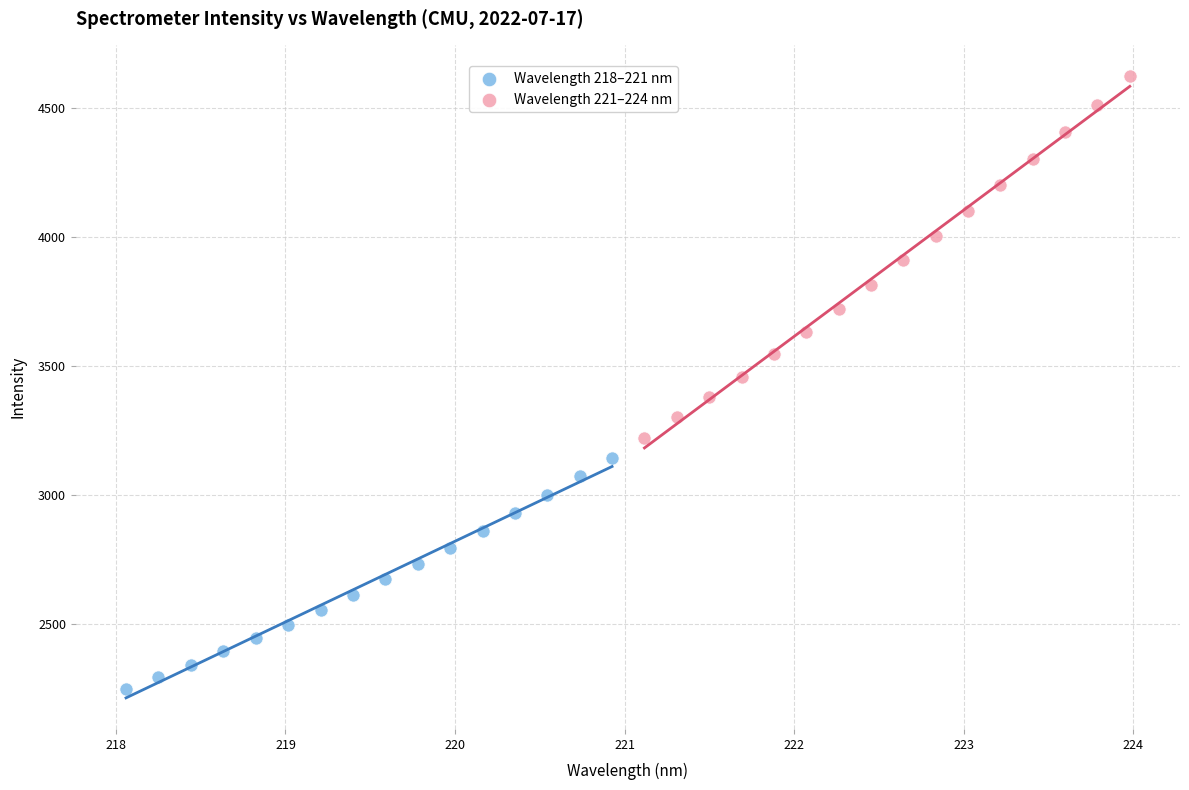

Which series reaches the minimum Y coordinate?

Wavelength 218–221 nm